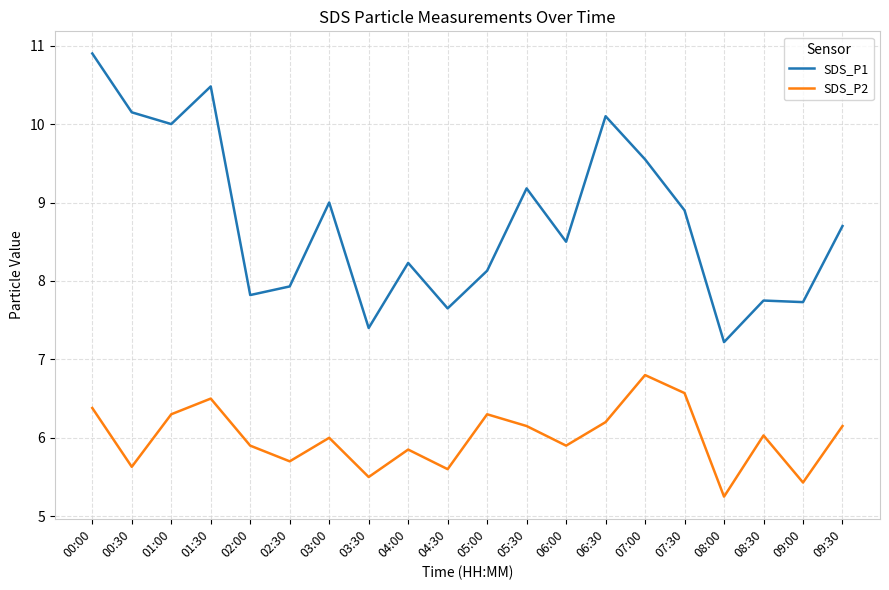

At which label does SDS_P2 reach its minimum?

08:00